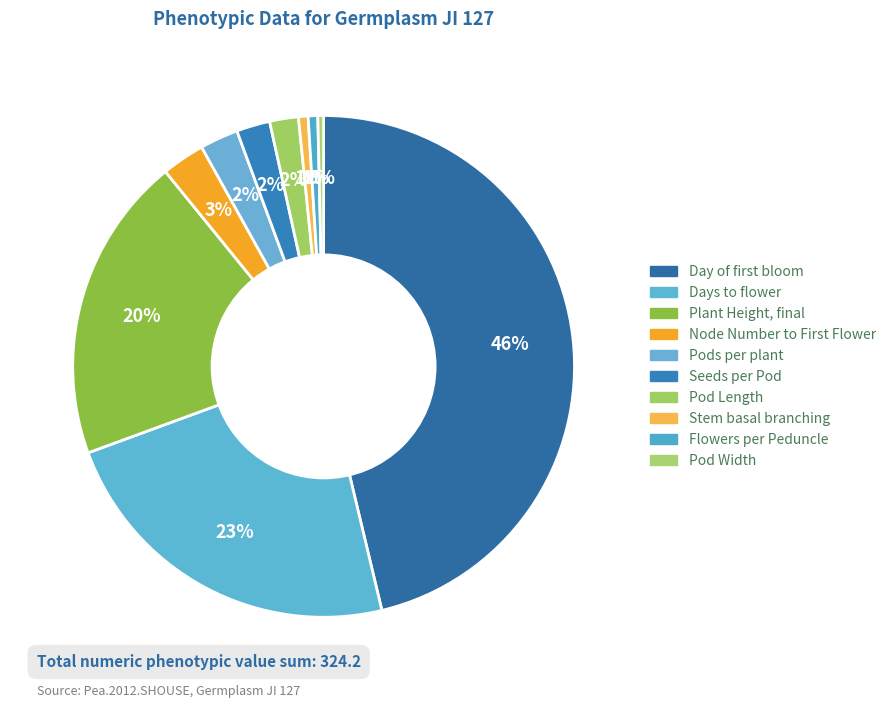

How many slices are in this pie chart?

10